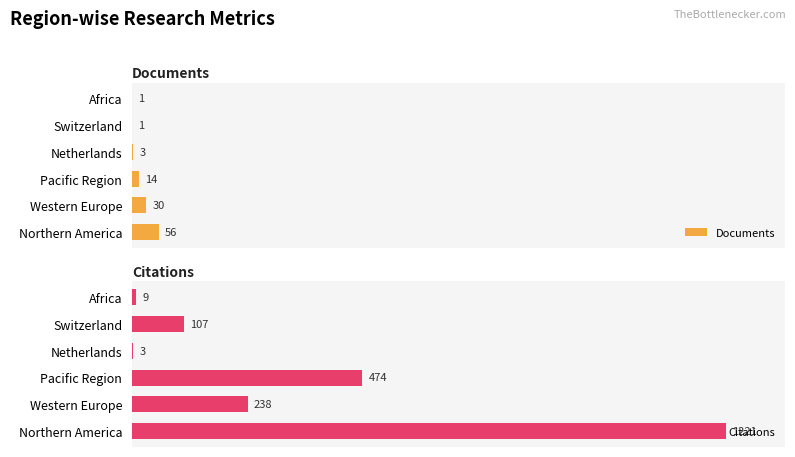

List the series in order of their peak value, highest first.

Citations, Documents